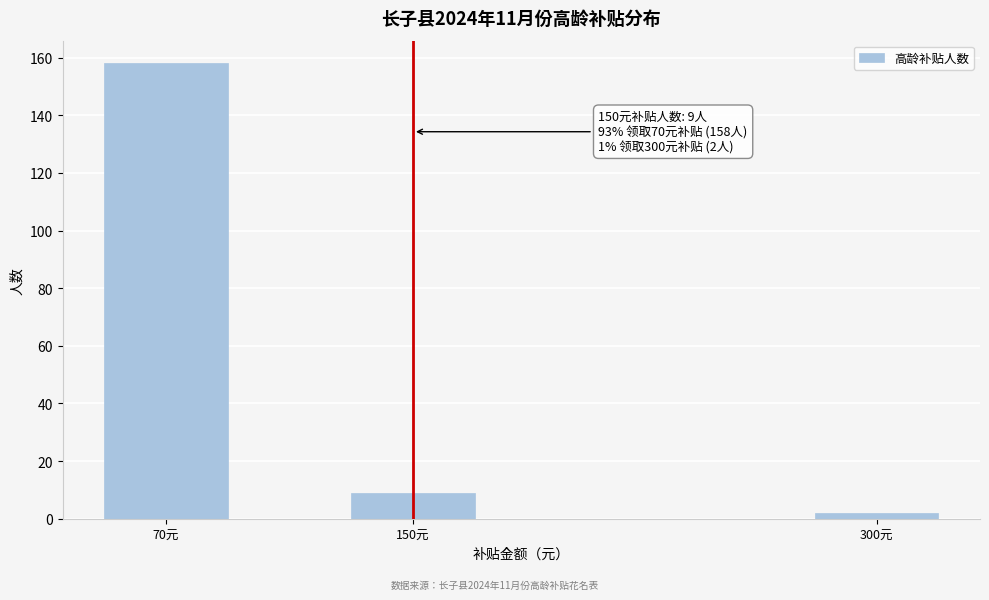

Reading right to left, what are all the values shown in this chart?

300元=2	150元=9	70元=158